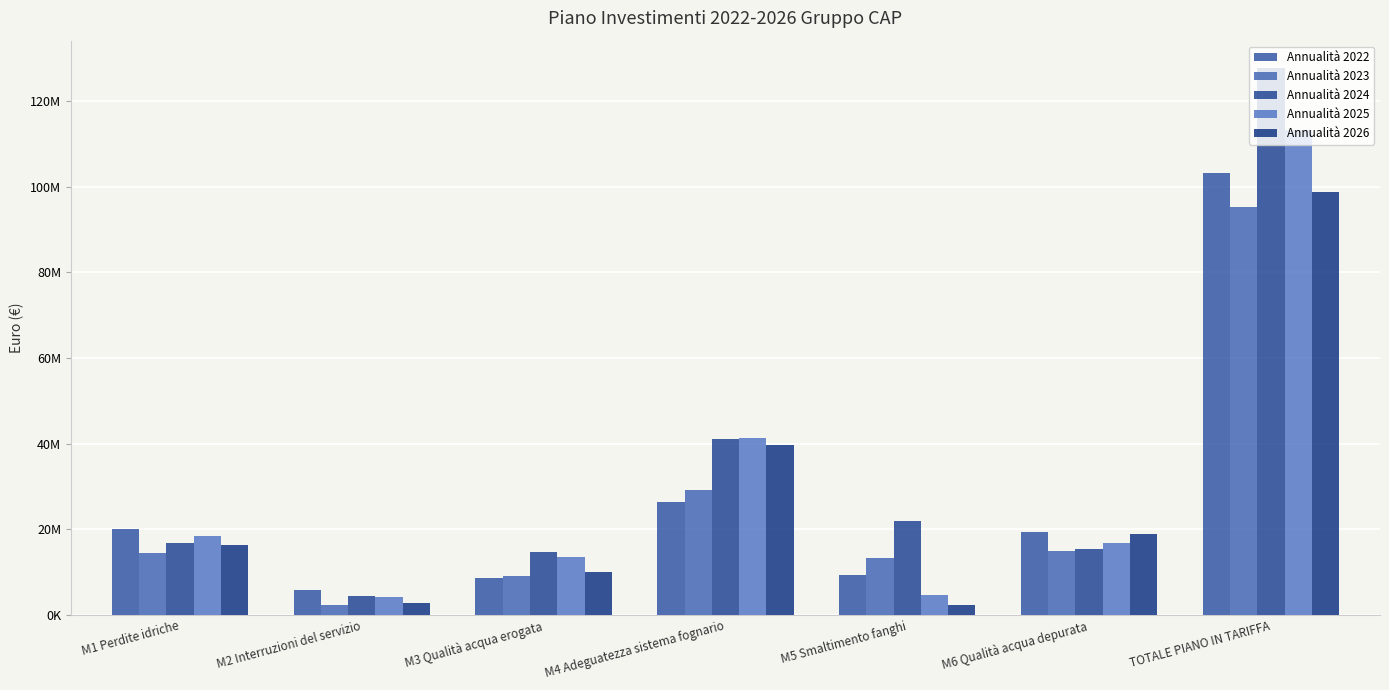

Rank the series by their maximum value, from lowest to highest.

Annualità 2023, Annualità 2026, Annualità 2022, Annualità 2025, Annualità 2024